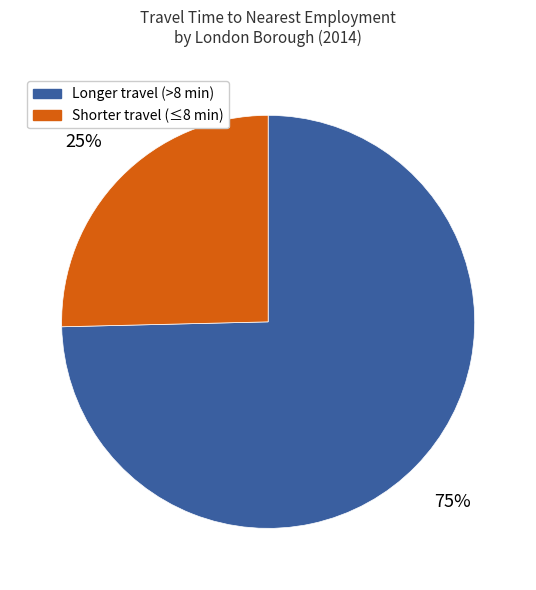

Does any single category account for the majority?

Yes